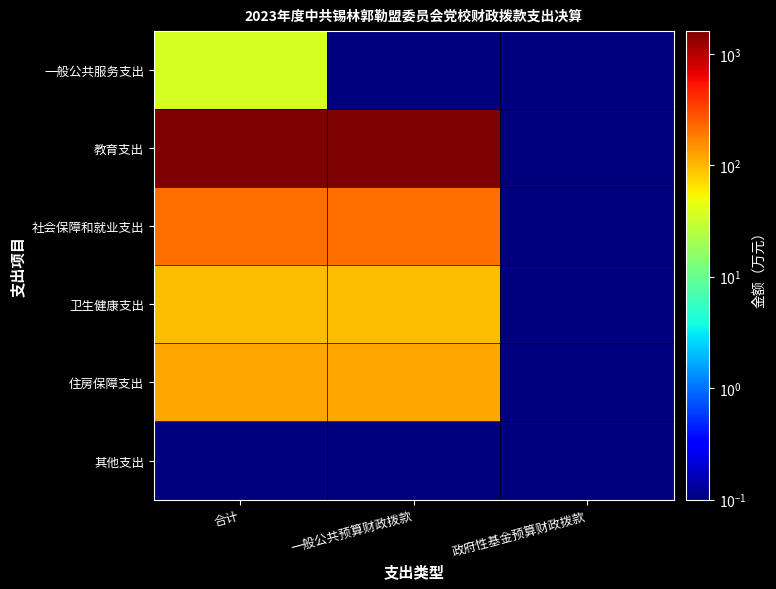

At how many categories does at least one series exceed 52?

2